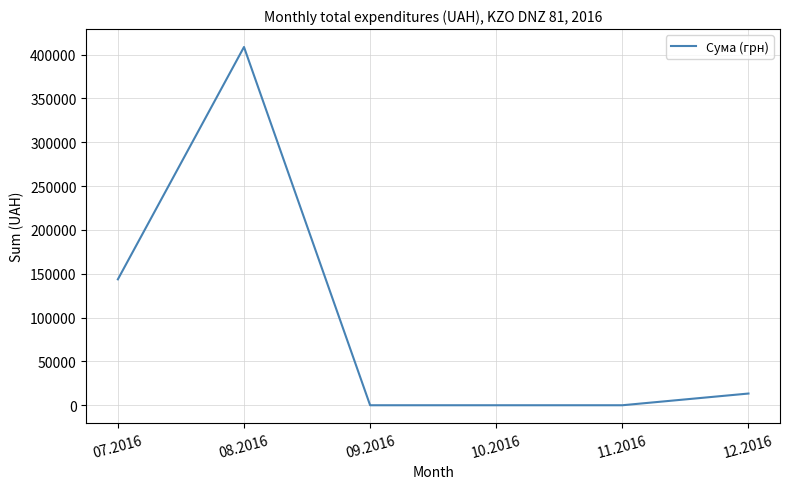

How many lines are shown in the chart?

1